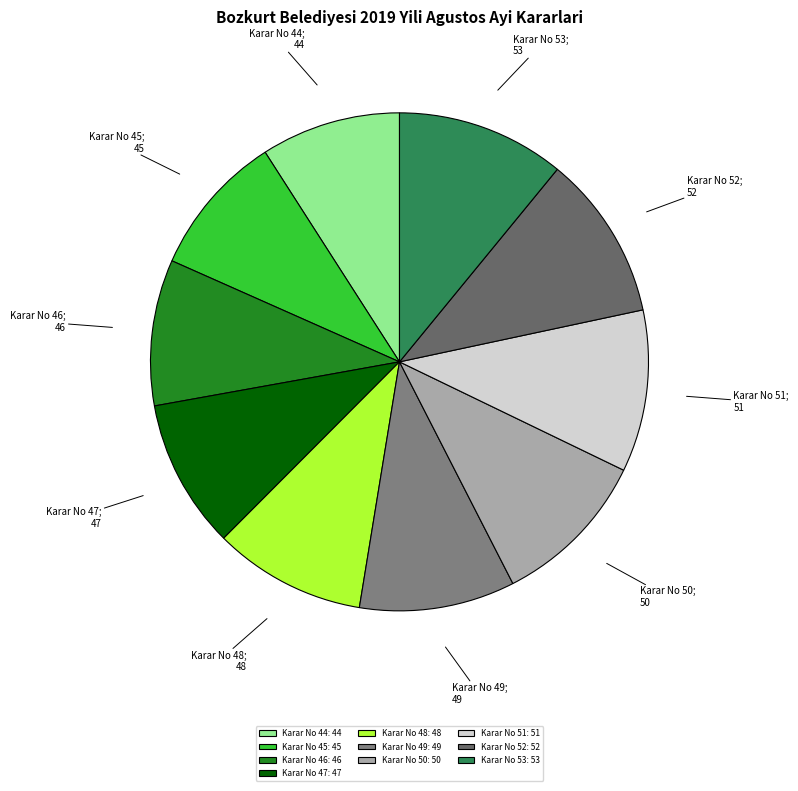

To the nearest percent, what portion does Karar No 52 represent?

11%